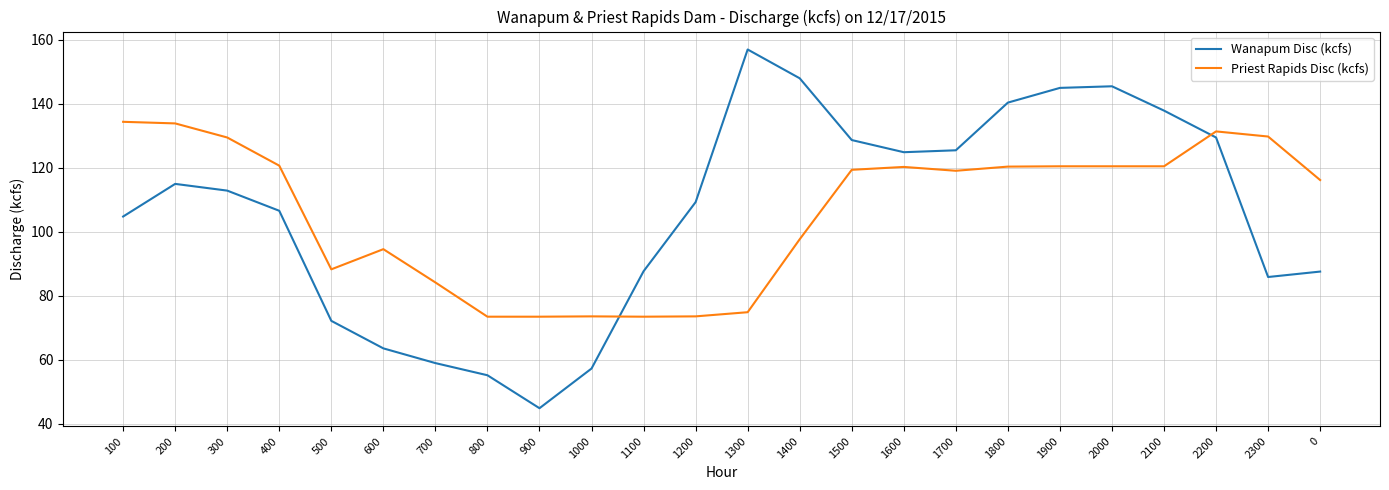

What is the total value across all series at 900?

118.2